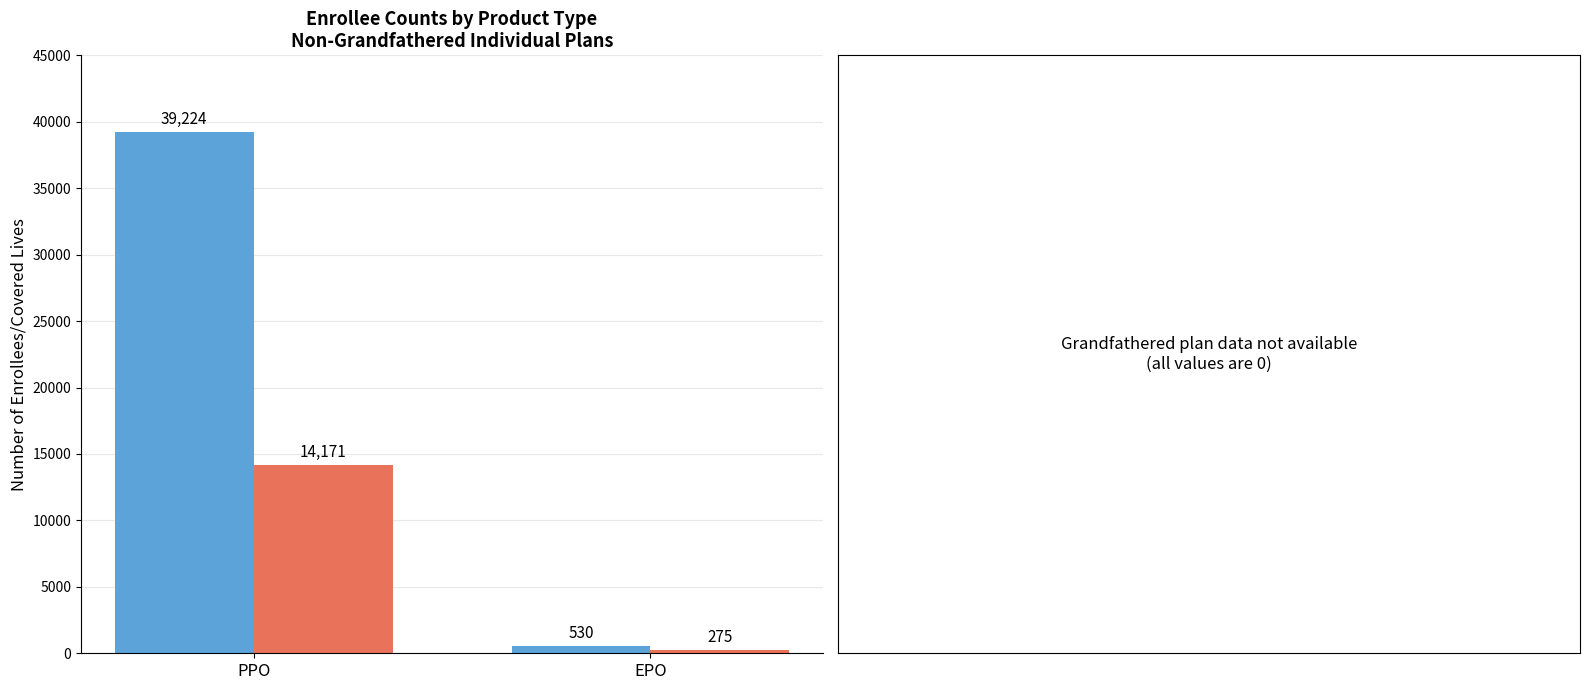

What is the difference between the highest and lowest values at PPO?

25053